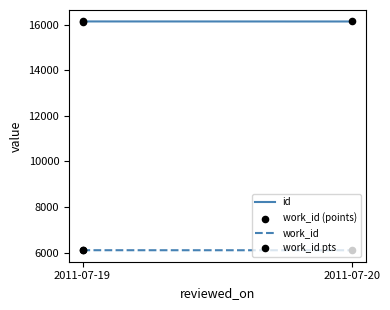

Which series has the largest total across all categories?

id